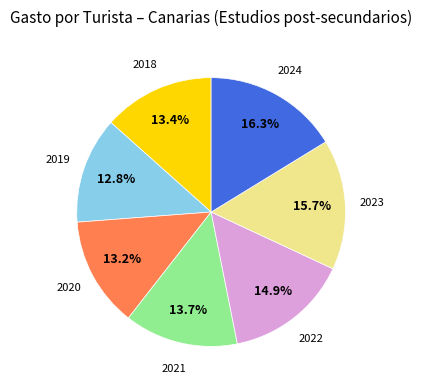

Is there a majority slice in this chart?

No